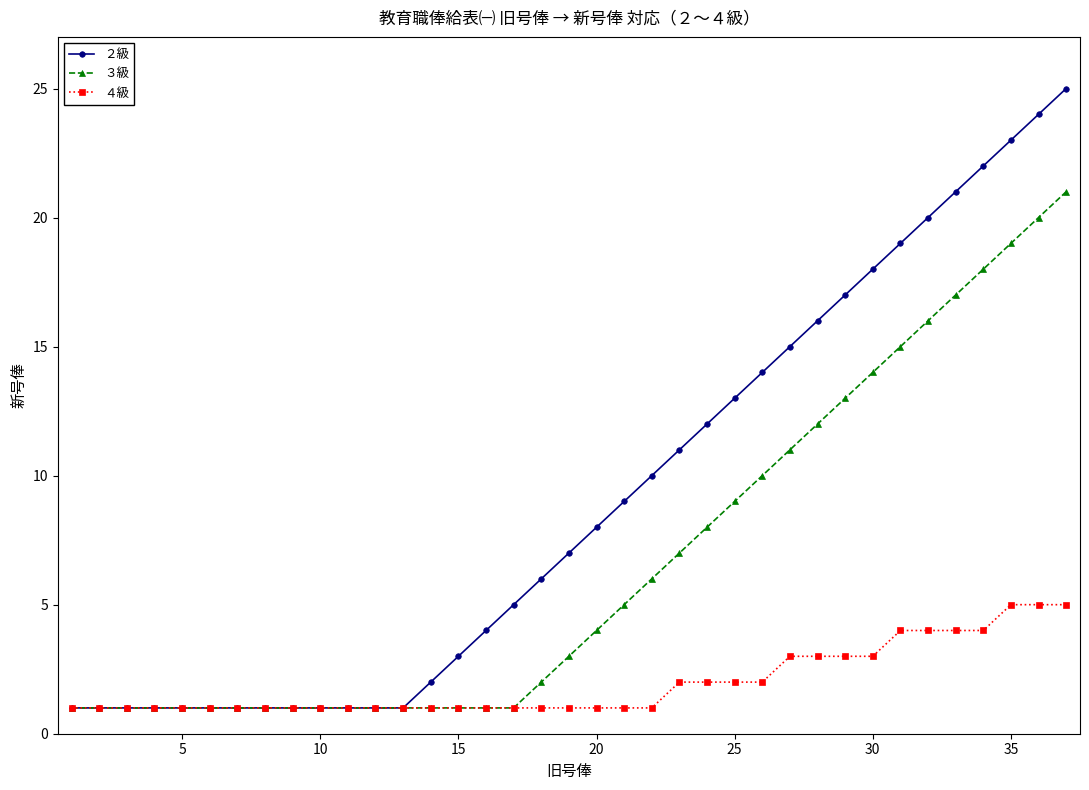

What is the value of the ４級 point at the 18th from the left?

1